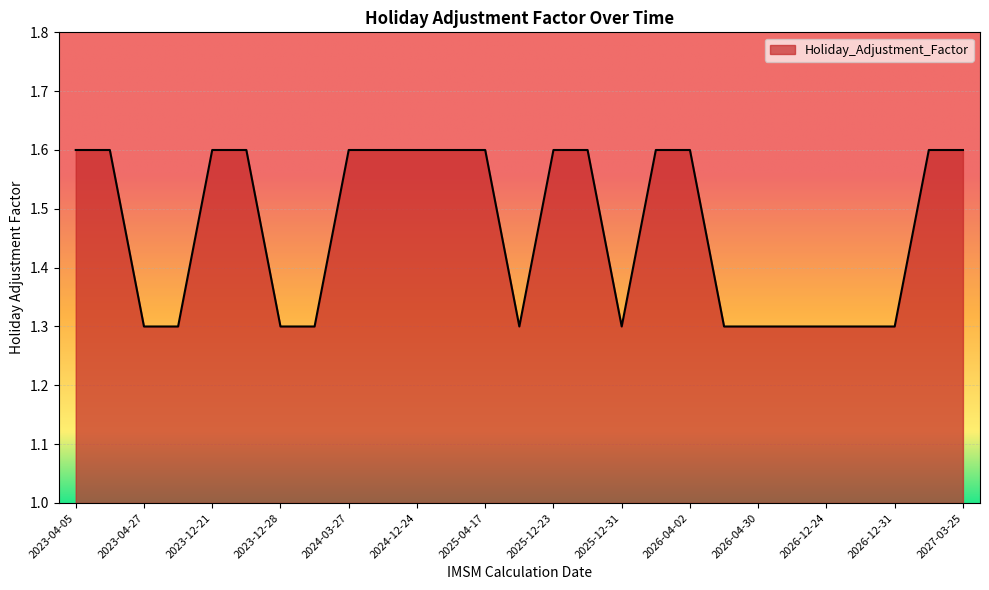

What is the greatest value displayed?

1.6